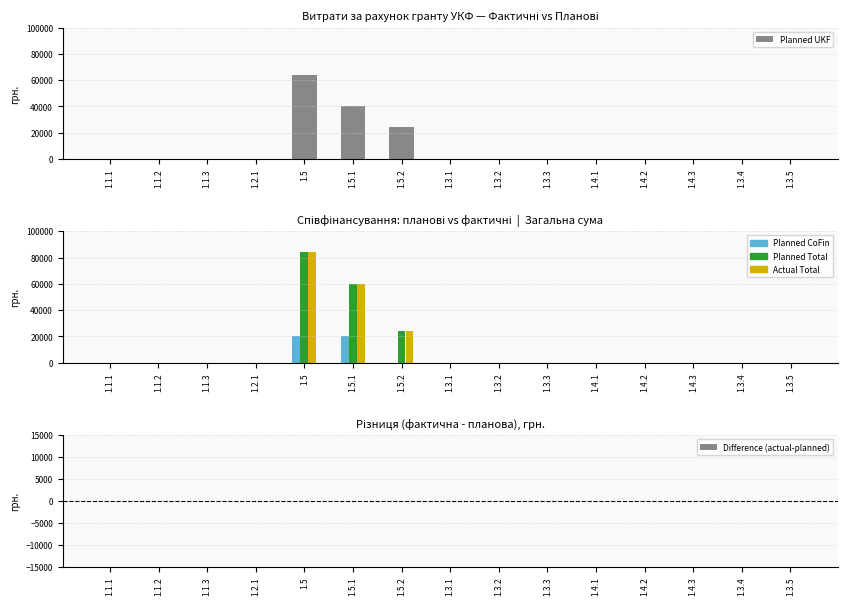

Rank the series by their maximum value, from highest to lowest.

Planned Total, Actual Total, Planned UKF, Planned CoFin, Difference (actual-planned)